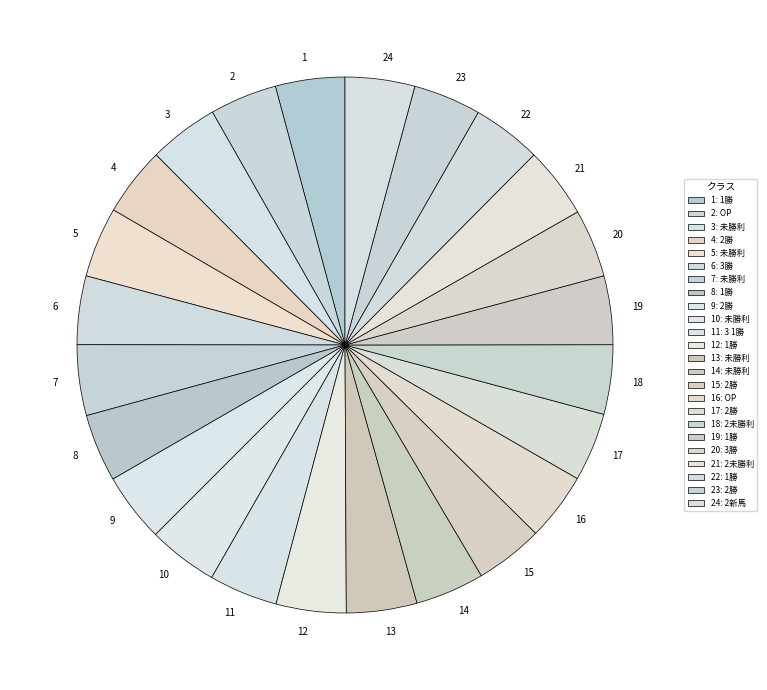

Does any single category account for the majority?

No